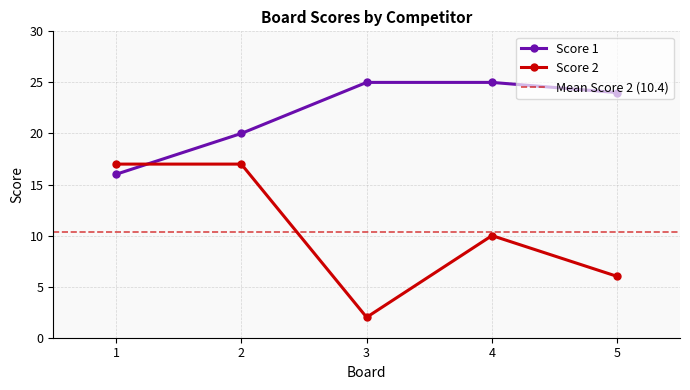

What is the value of the Score 1 point at the 1st from the left?

16